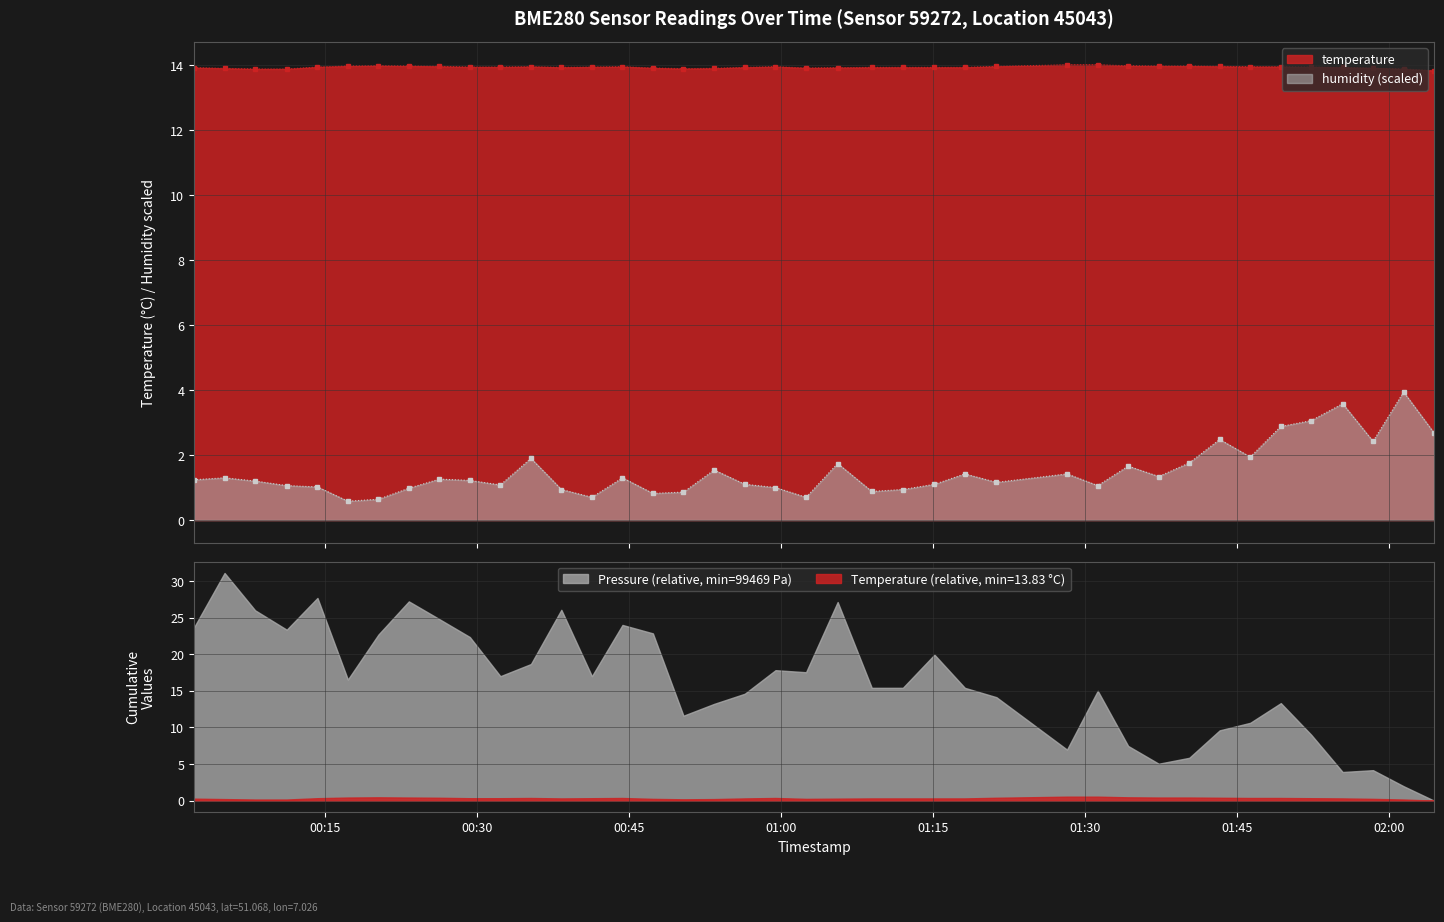

How many interior local peaks does the temperature series have?

4